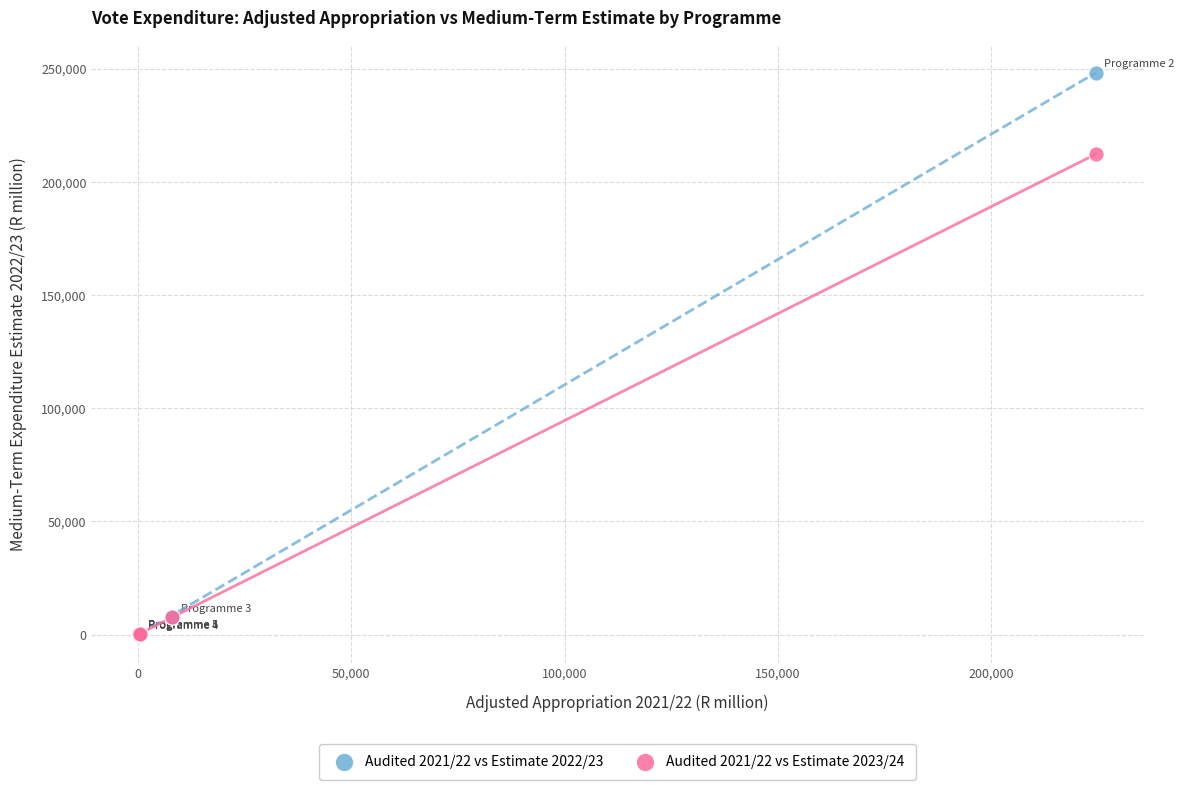

Across all series, what Y value is closest to 124301?

212270.3